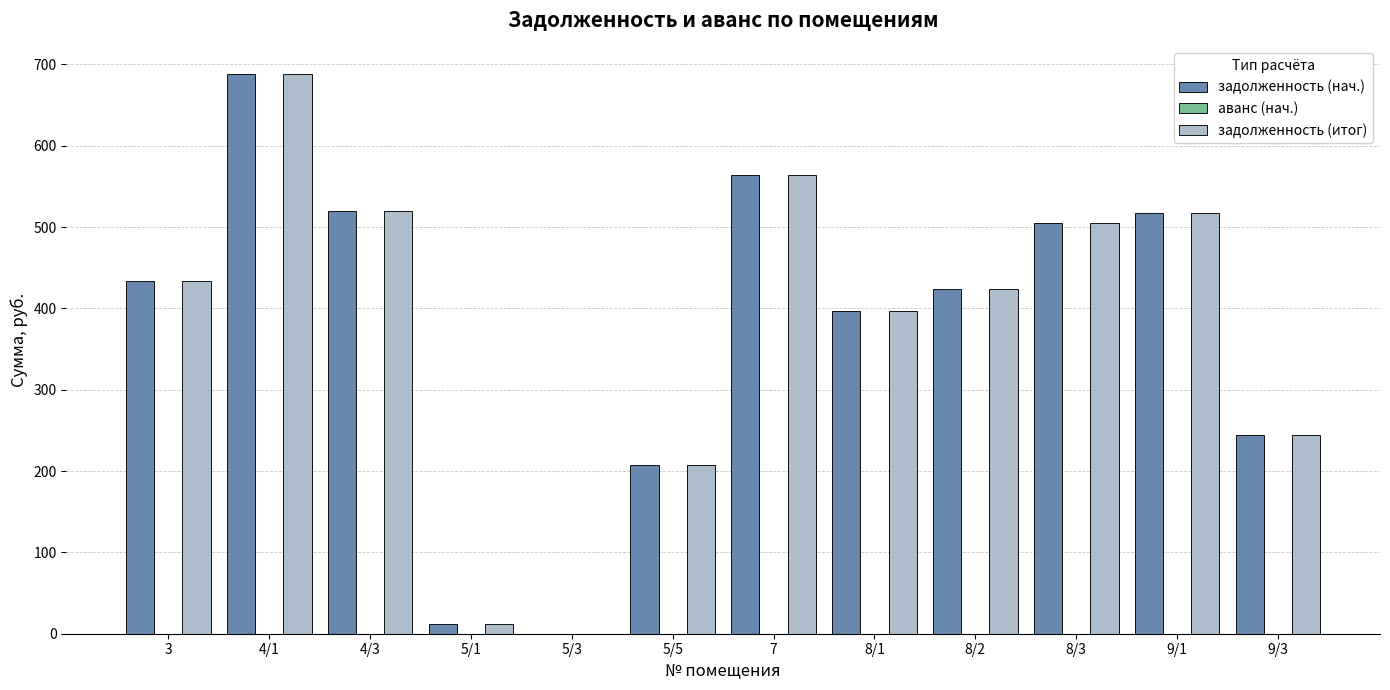

At which category is the sum across all series the highest?

4/1